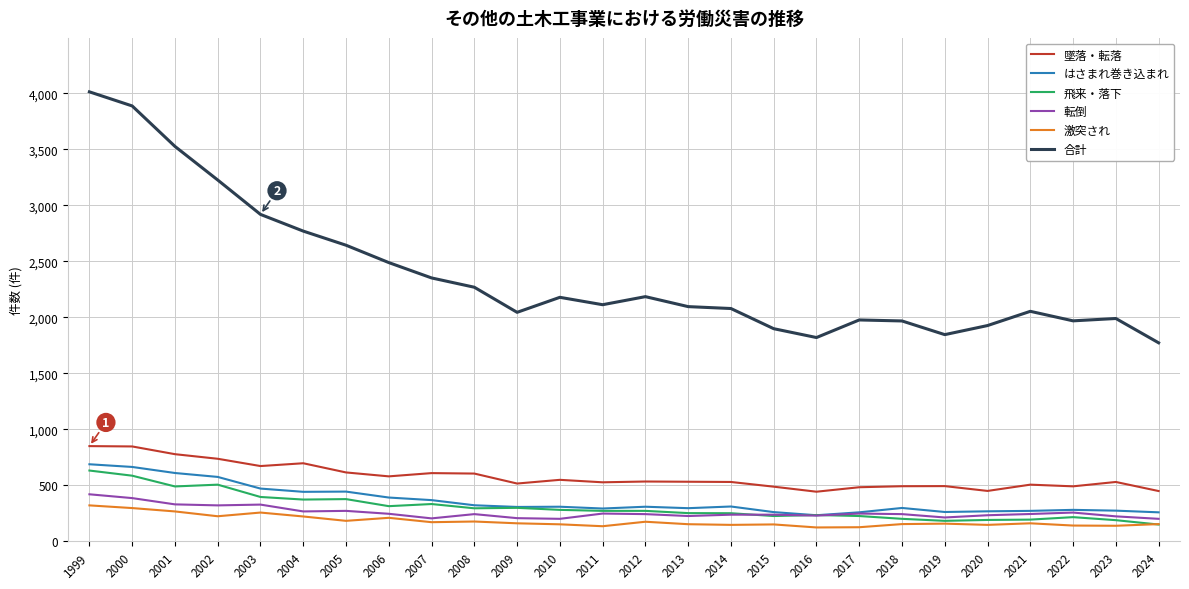

Is this an area chart (filled region under the line)?

No